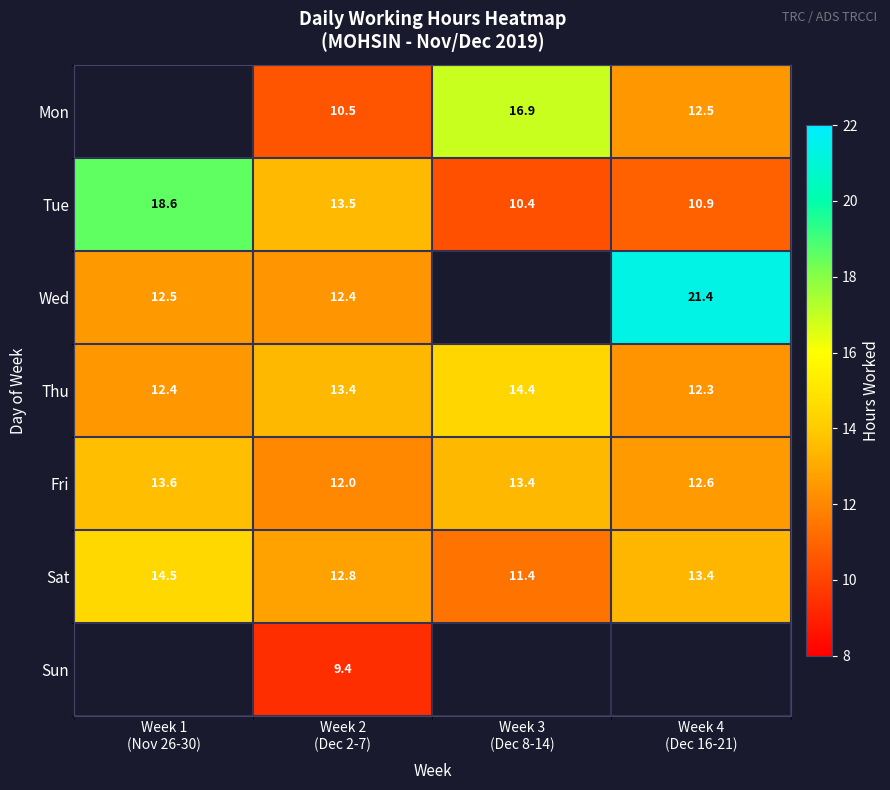

How many Thu values are between 12 and 14?

3